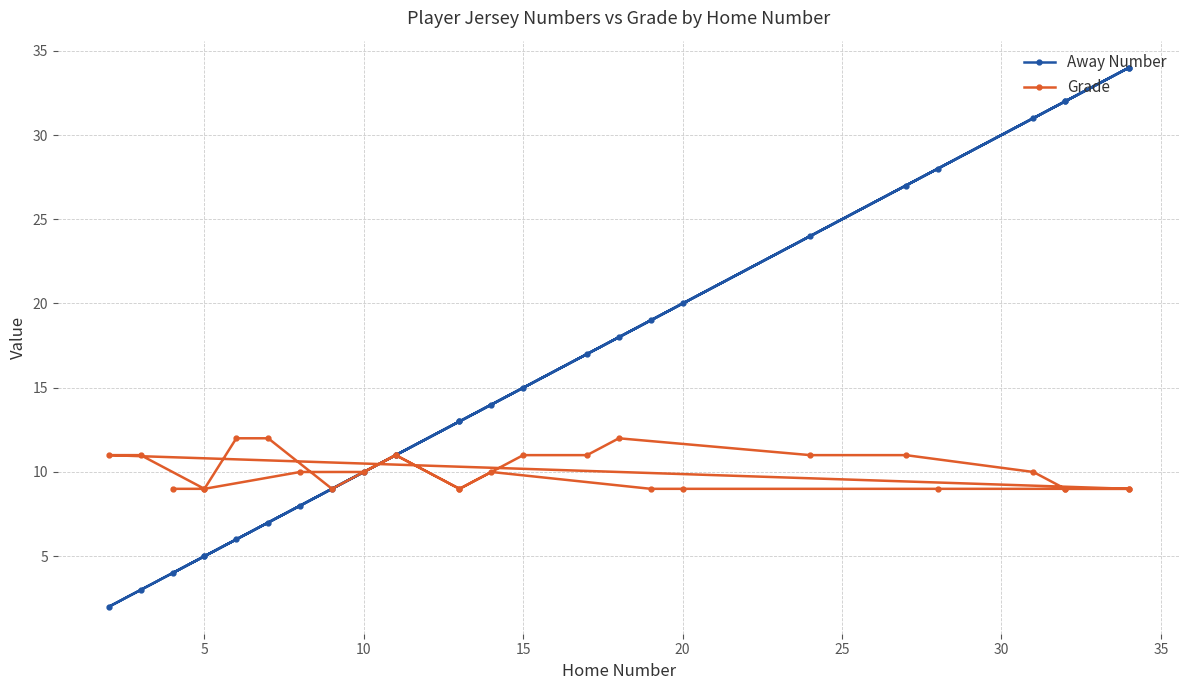

True or false: Grade and Away Number cross at least once.

True